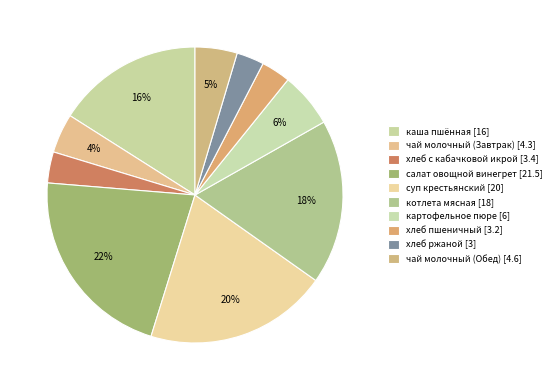

Is it true that хлеб ржаной is 3% of the pie?

True